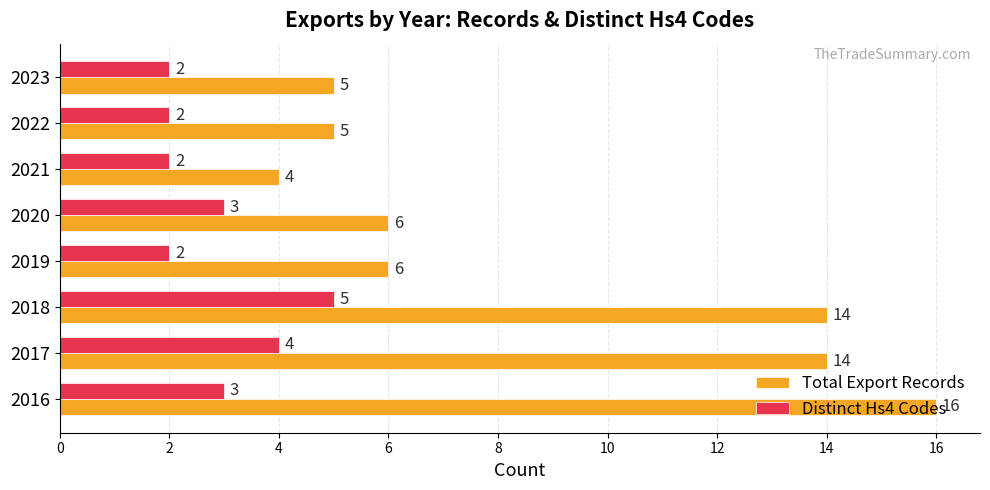

True or false: Total Export Records has a value of 16 at 2016.

True